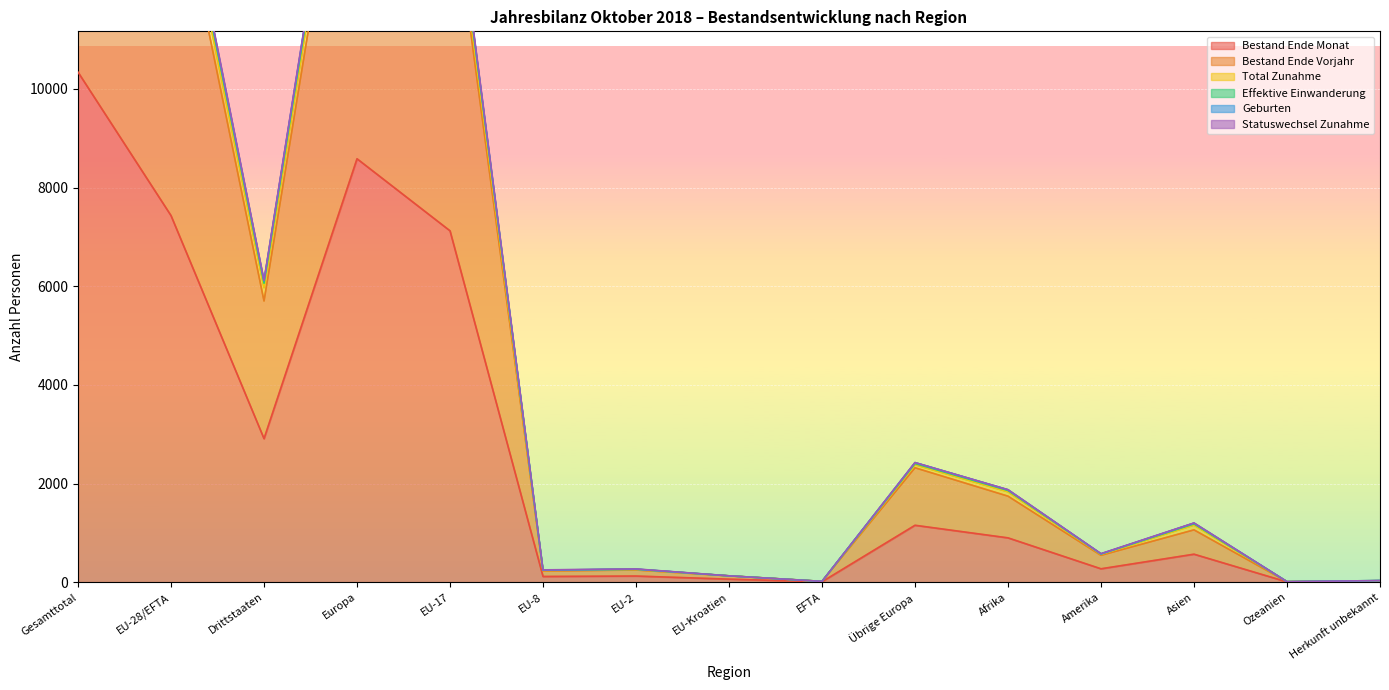

Where is the first local maximum for Statuswechsel Zunahme?

Europa